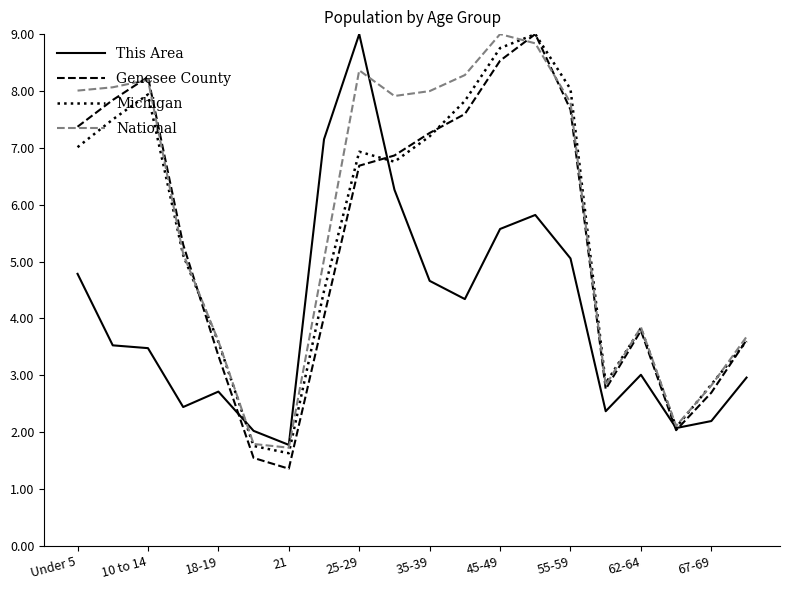

What are all the series names shown in the legend?

This Area, Genesee County, Michigan, National